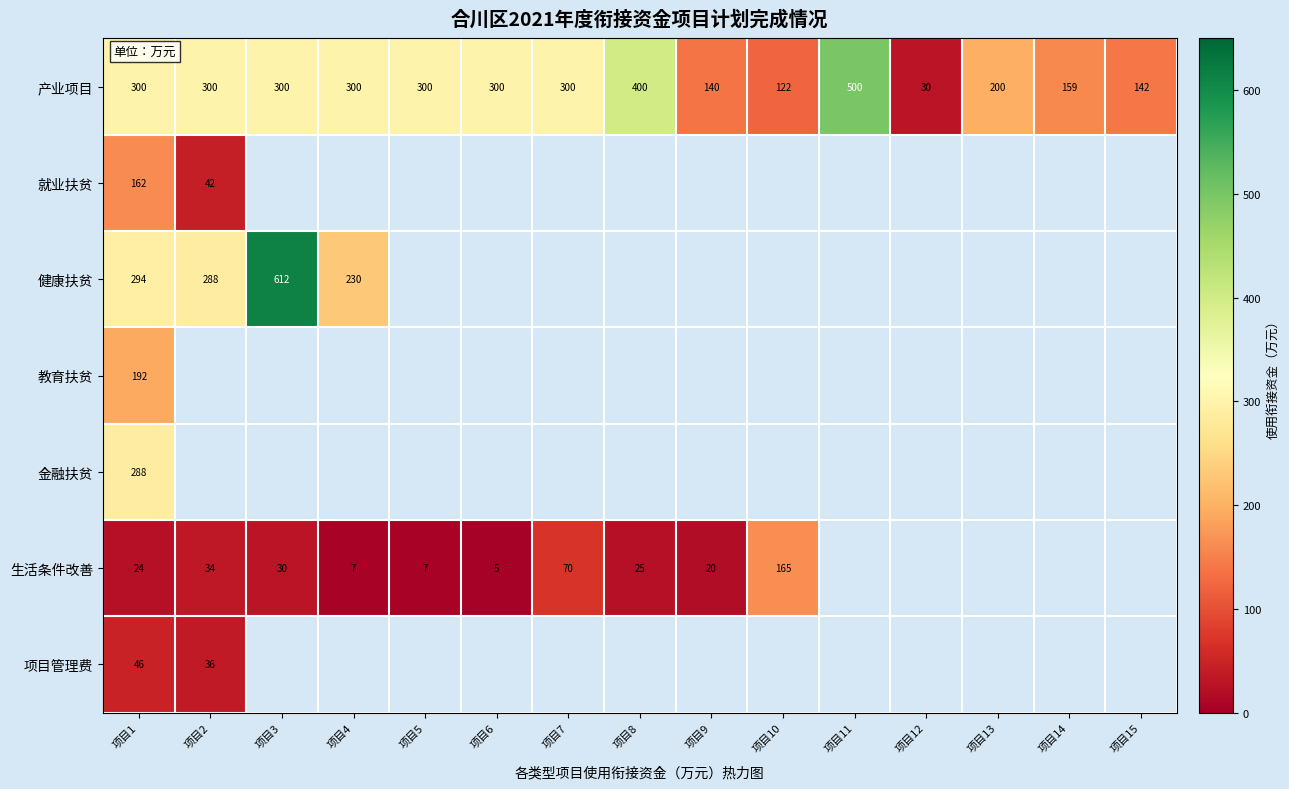

What is the average value of the 产业项目 series?

253